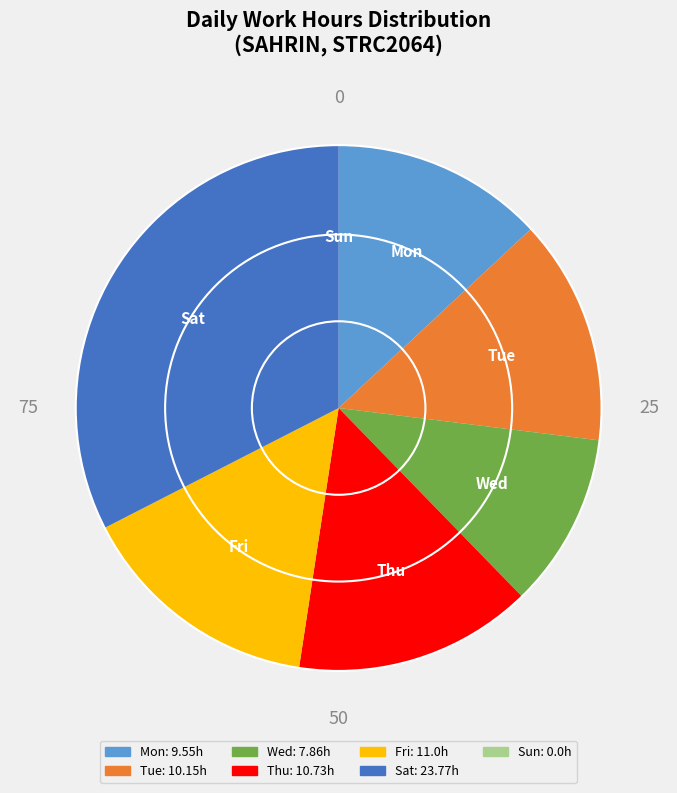

What is the ratio of the value at Fri to the value at Tue?

1.1